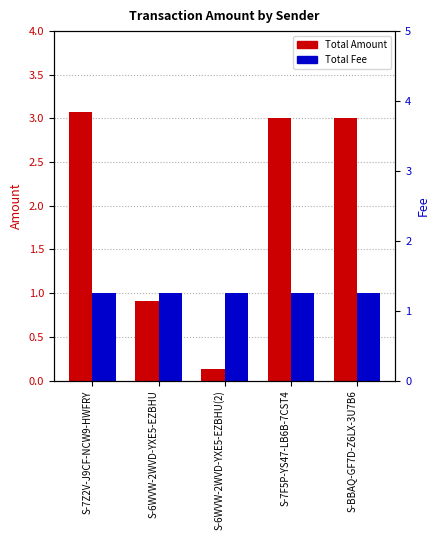

List the labels in order of Total Fee value, largest first.

S-7Z2V-J9CF-NCW9-HWFRY, S-6WVW-2WVD-YXE5-EZBHU, S-6WVW-2WVD-YXE5-EZBHU(2), S-7F5P-YS47-LB6B-7CST4, S-BBAQ-GF7D-Z6LX-3U7B6